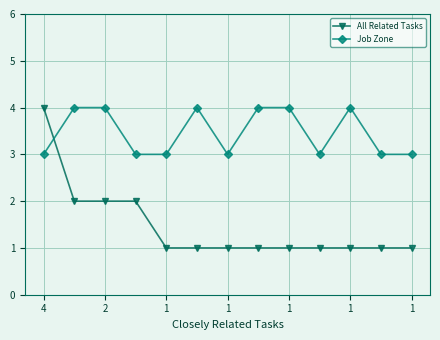

Which series has the largest total across all categories?

Job Zone